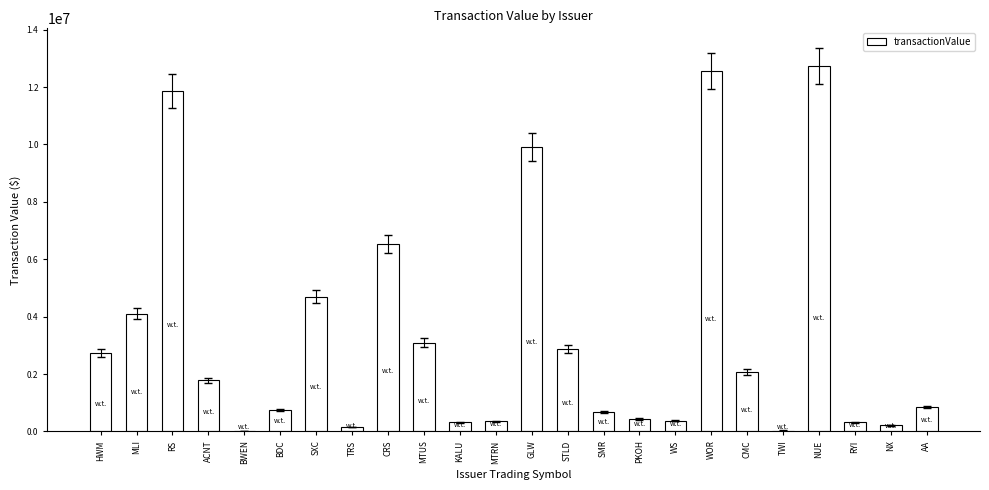

Does the chart contain stacked bars?

No